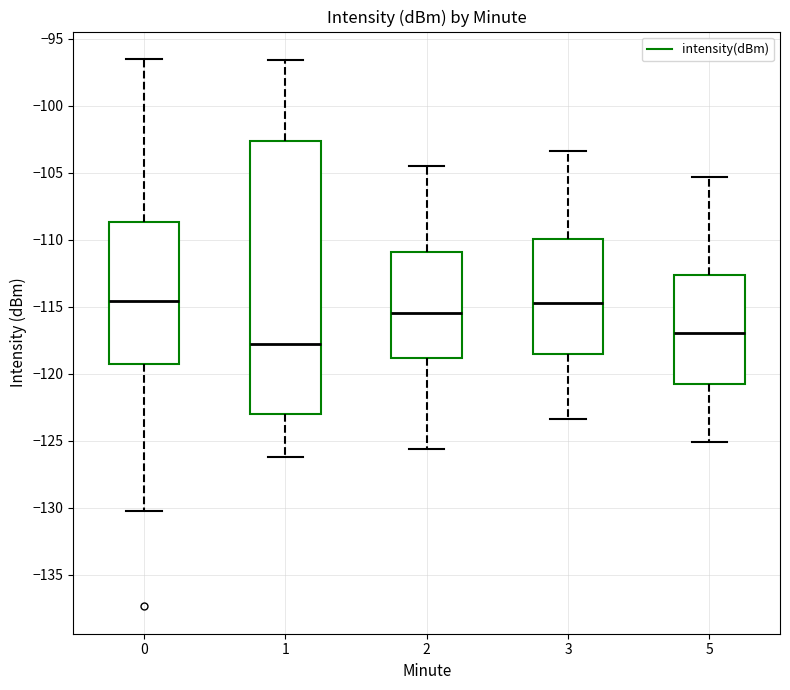

Reading left to right, transcribe this box plot: for each box, give where its median line is, the range the box spans, and where its two whiskers end, as read against the y-axis. The values are not printed on the chart, so give them approximately, as read against the axis.

0: median -114.5, box -119.5 to -108.5, whiskers -130.0 to -96.5
1: median -118.0, box -123.0 to -102.5, whiskers -126.0 to -96.5
2: median -115.5, box -119.0 to -111.0, whiskers -125.5 to -104.5
3: median -114.5, box -118.5 to -110.0, whiskers -123.5 to -103.5
5: median -117.0, box -121.0 to -112.5, whiskers -125.0 to -105.5